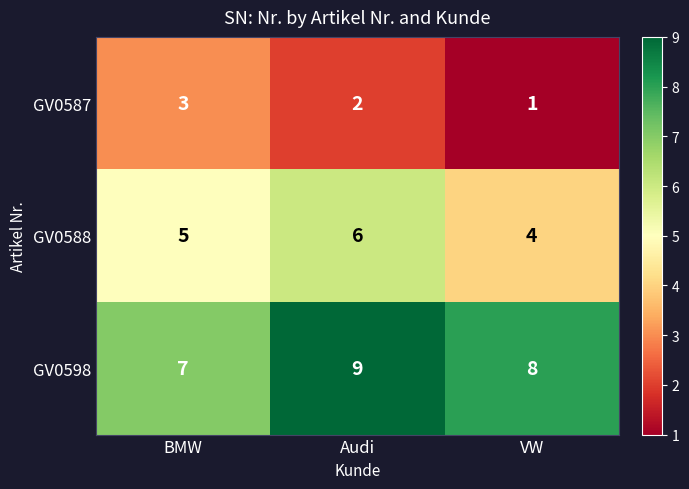

Rank the series at BMW from lowest to highest value.

GV0587, GV0588, GV0598